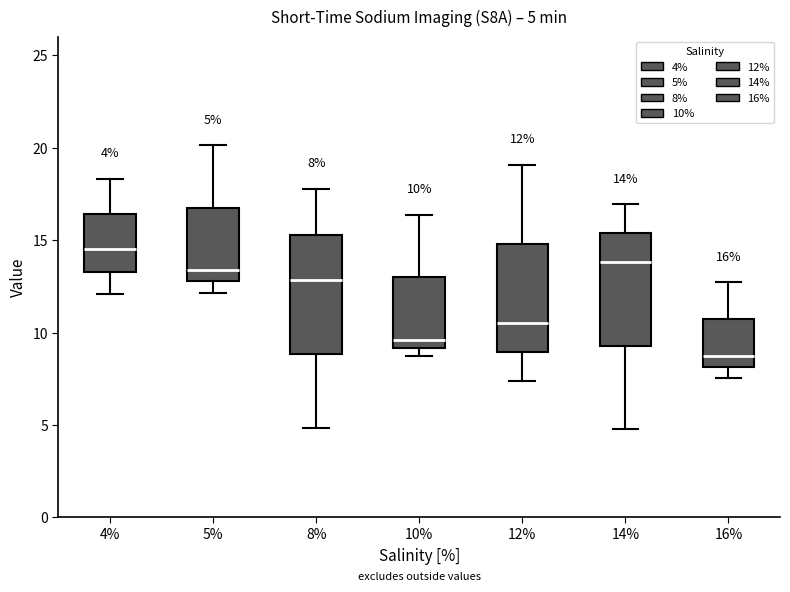

Which box's median line is the lowest?

16%